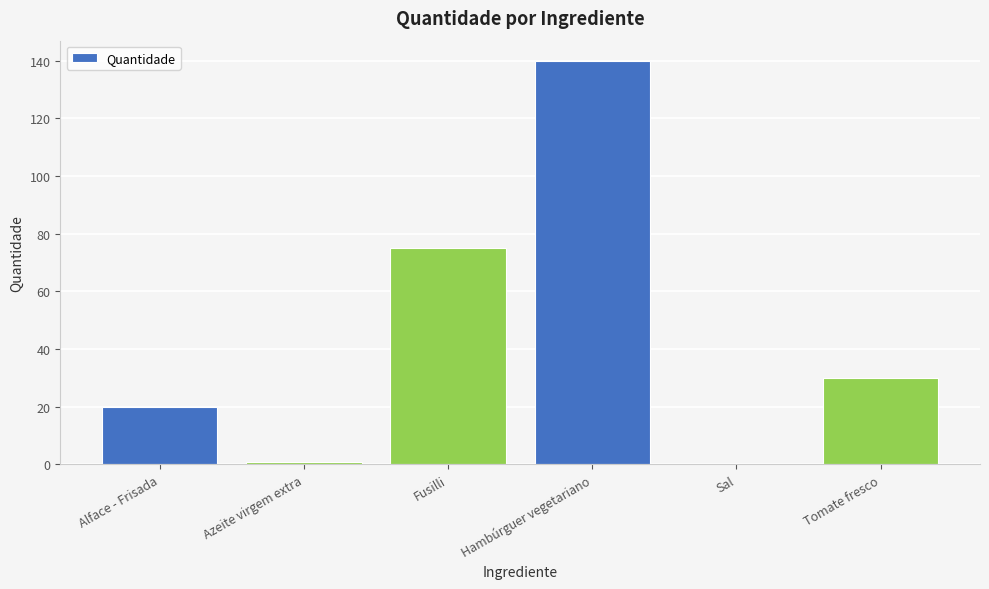

What is the average value?

44.3